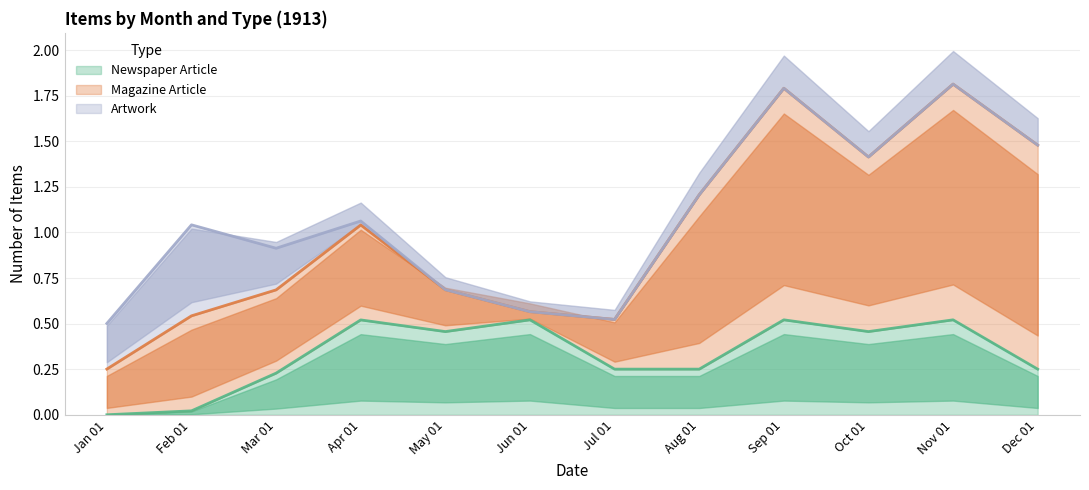

Count the Magazine Article values in the range 0 to 1.

10